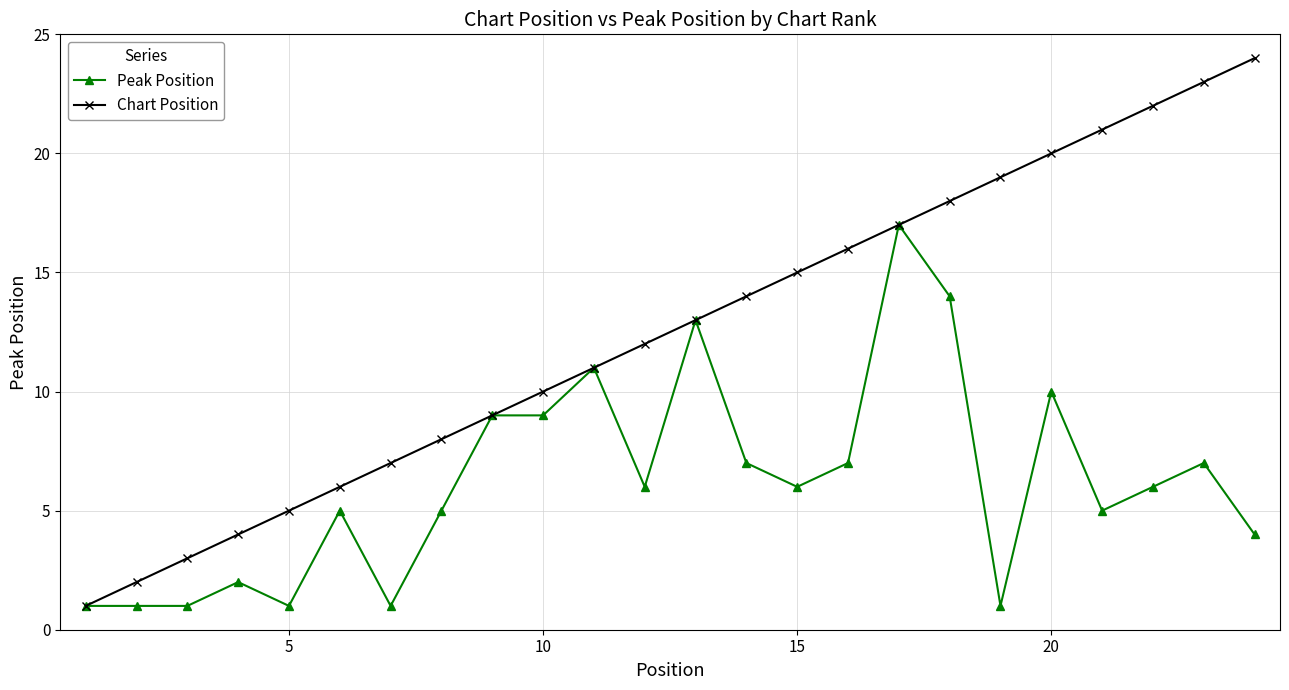

Which series has the largest total across all categories?

Chart Position